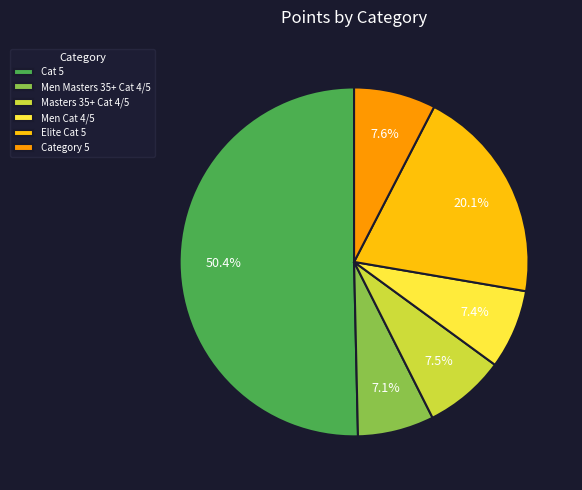

What is the largest slice in the pie chart?

Cat 5